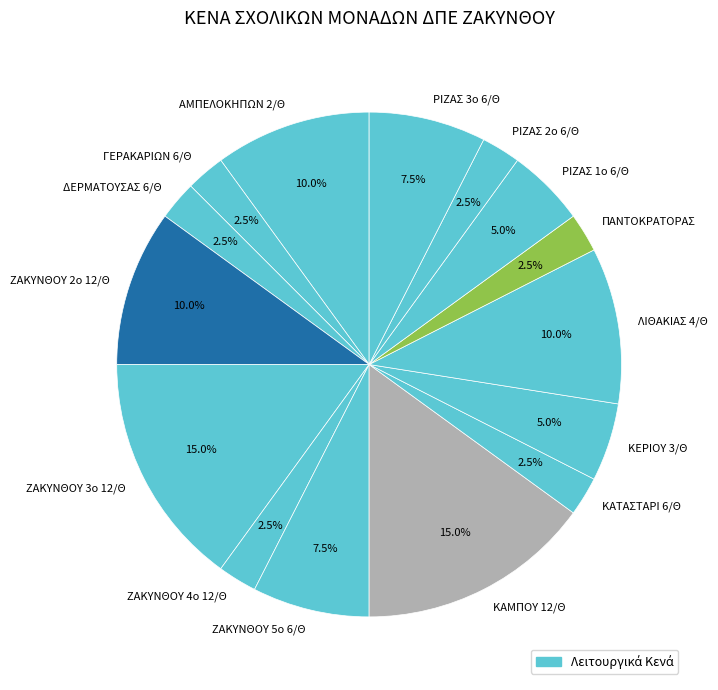

How much of the chart is everything except ΡΙΖΑΣ 1ο 6/Θ?

95.0%